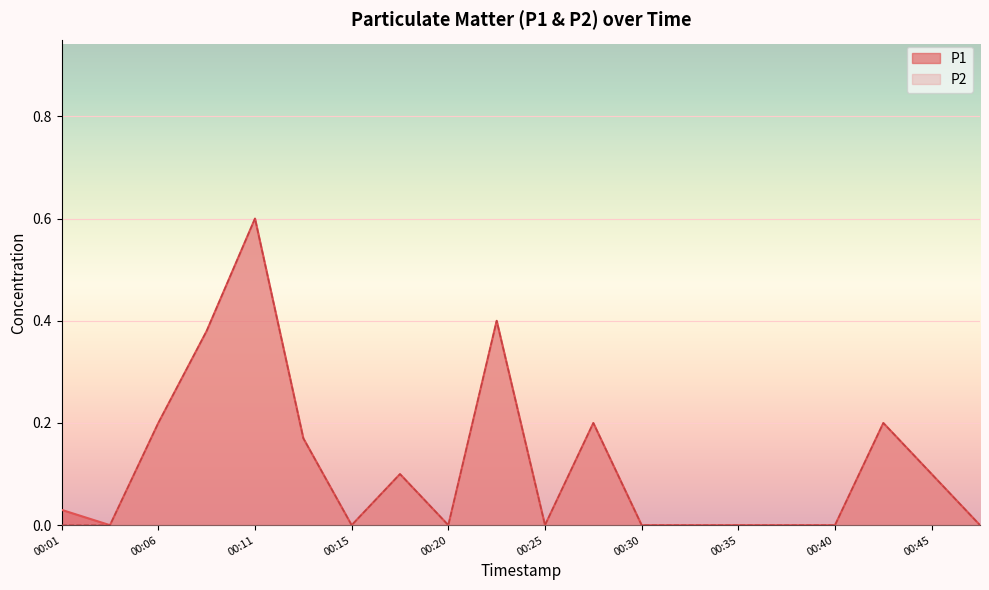

In P2, how many points are lower than both neighbors (excluding endpoints)?

3